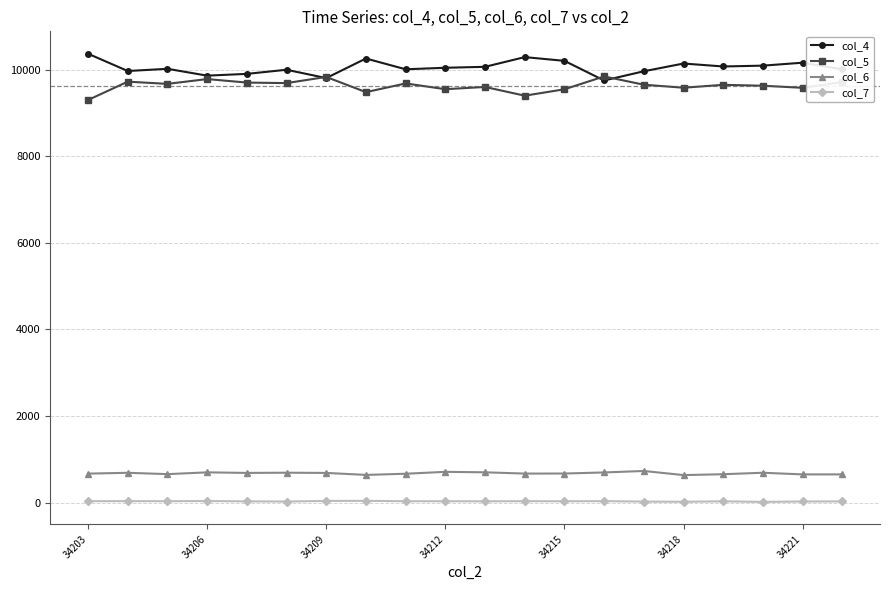

At how many categories does at least one series exceed 5718?

20